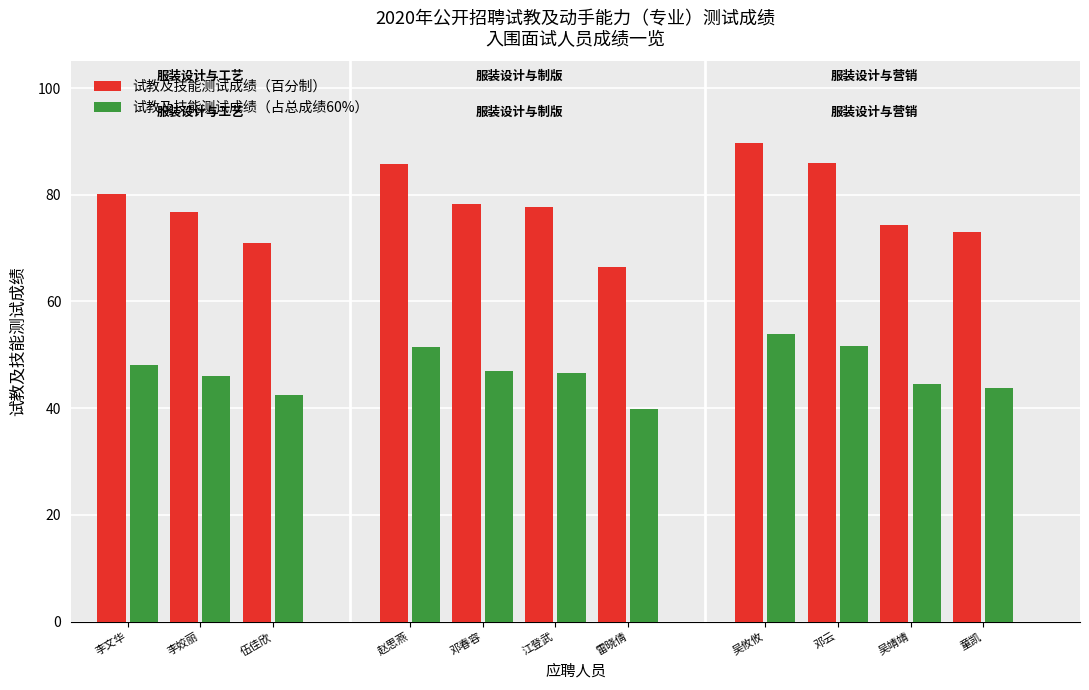

What is the difference between the maximum and minimum values in the 试教及技能测试成绩（百分制） series?

23.2